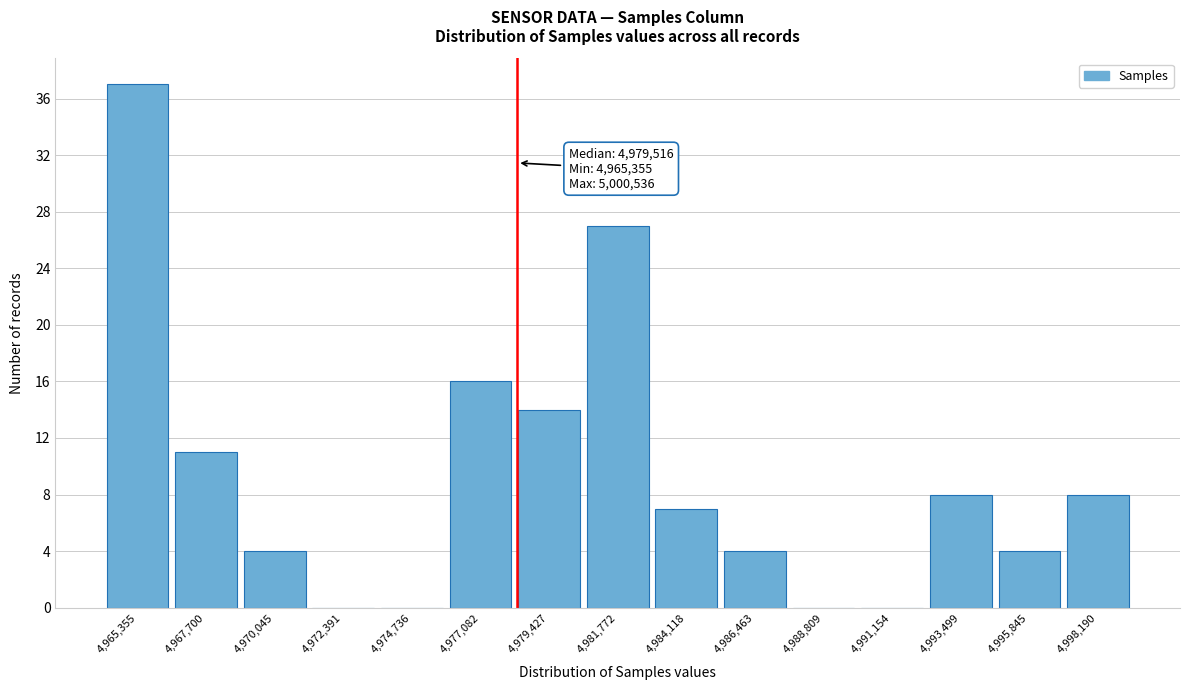

Reading right to left, transcribe all the data shown in this chart.

4,998,190=8	4,995,845=4	4,993,499=8	4,991,154=0	4,988,809=0	4,986,463=4	4,984,118=7	4,981,772=27	4,979,427=14	4,977,082=16	4,974,736=0	4,972,391=0	4,970,045=4	4,967,700=11	4,965,355=37